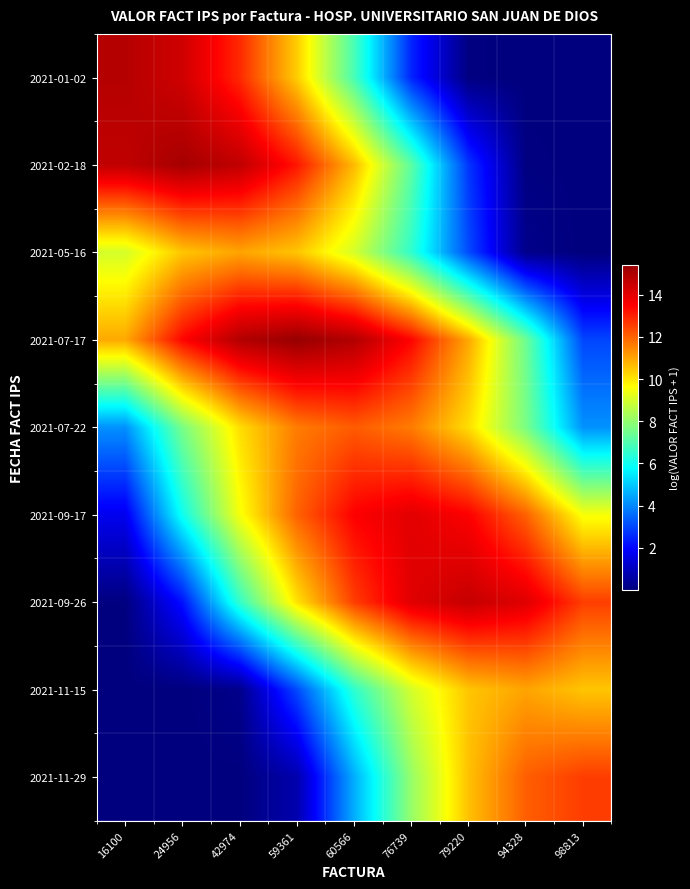

At which category does the chart reach its minimum across all series?

16100